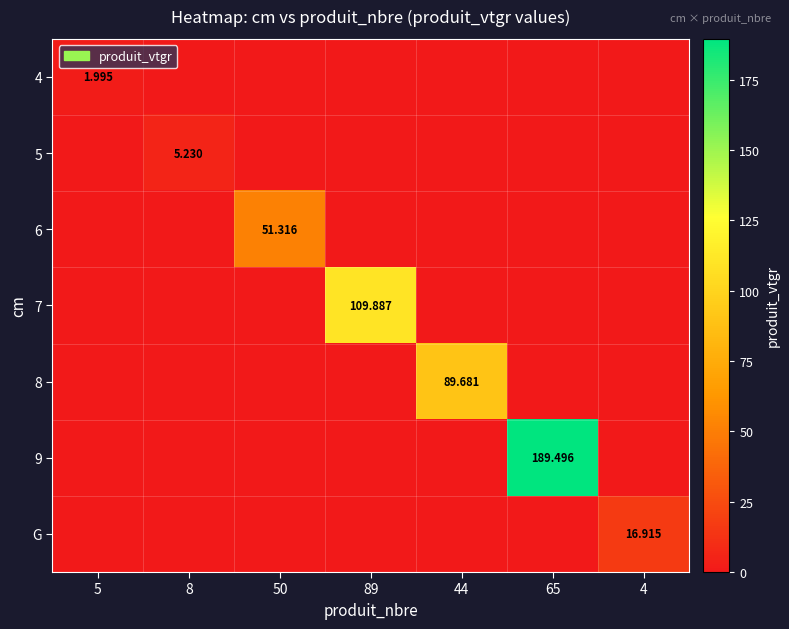

What is the total value across all series at 8?

5.2